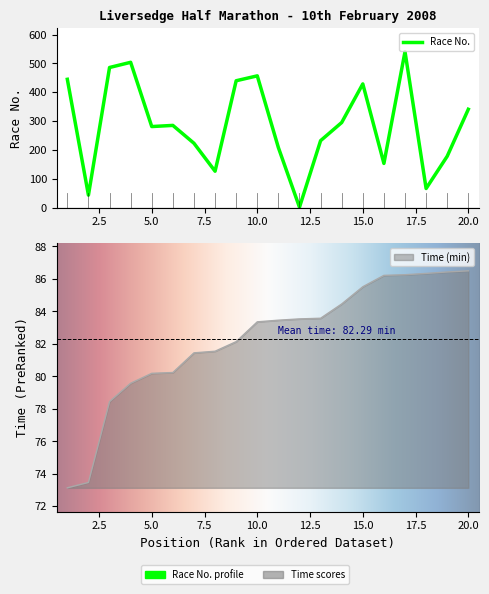

Reading left to right, list all the values displayed in this chart.

Race No.: 1=445.0	2=43.0	3=486.0	4=504.0	5=281.0	6=285.0	7=223.0	8=126.0	9=440.0	10=457.0	11=208.0	12=1.0	13=232.0	14=295.0	15=429.0	16=153.0	17=541.0	18=66.0	19=178.0	20=341.0
Time: 1=73.1	2=73.5	3=78.5	4=79.6	5=80.2	6=80.2	7=81.5	8=81.5	9=82.1	10=83.4	11=83.5	12=83.5	13=83.6	14=84.5	15=85.5	16=86.2	17=86.3	18=86.3	19=86.4	20=86.5